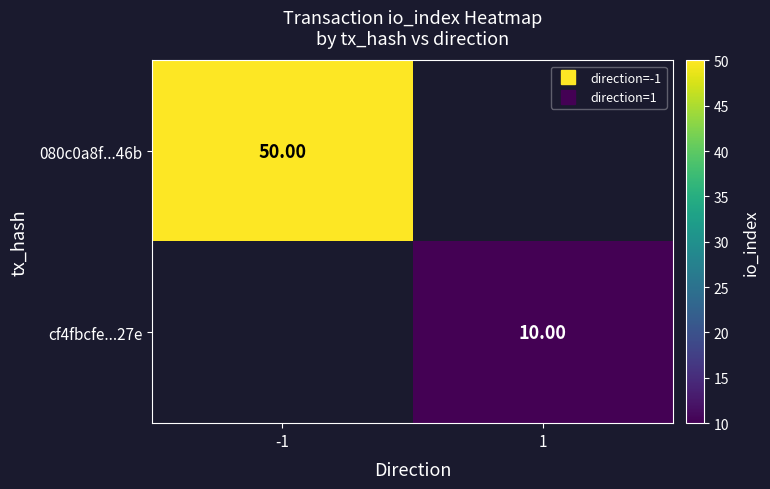

The value of cf4fbcfe...27e at 1 is 13.2. True or false?

False